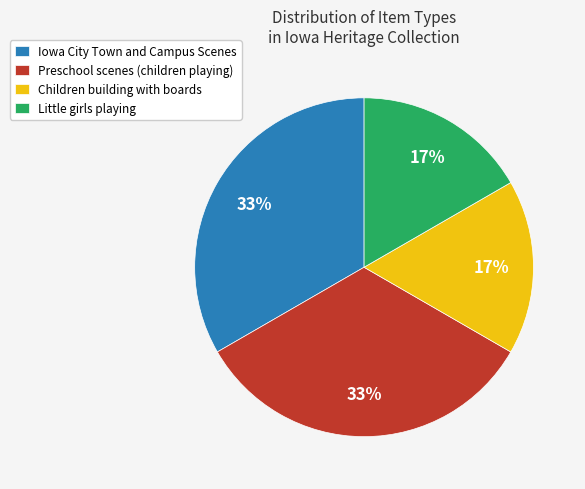

To the nearest percent, what portion does Preschool scenes (children playing) represent?

33%